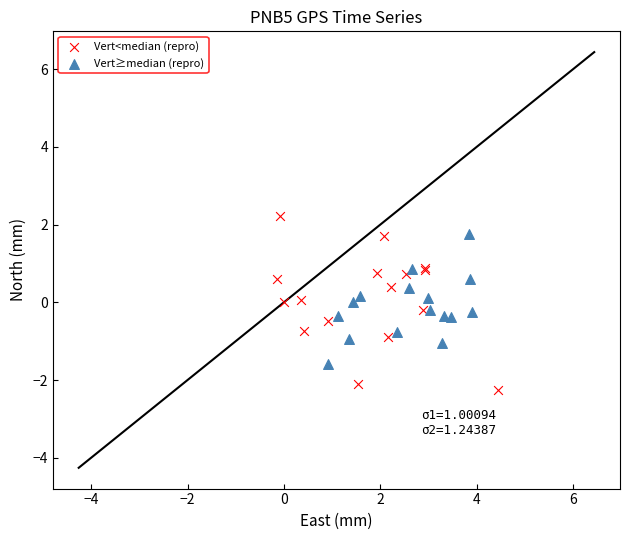

What are all the series names shown in the legend?

Vert<median (repro), Vert≥median (repro)